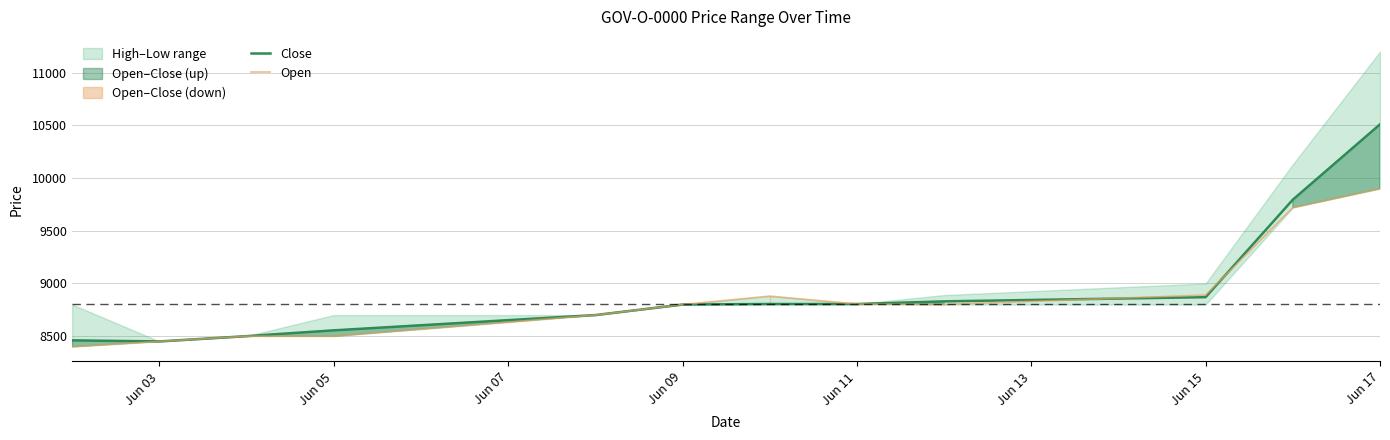

What is the lowest value of the Close series?

8450